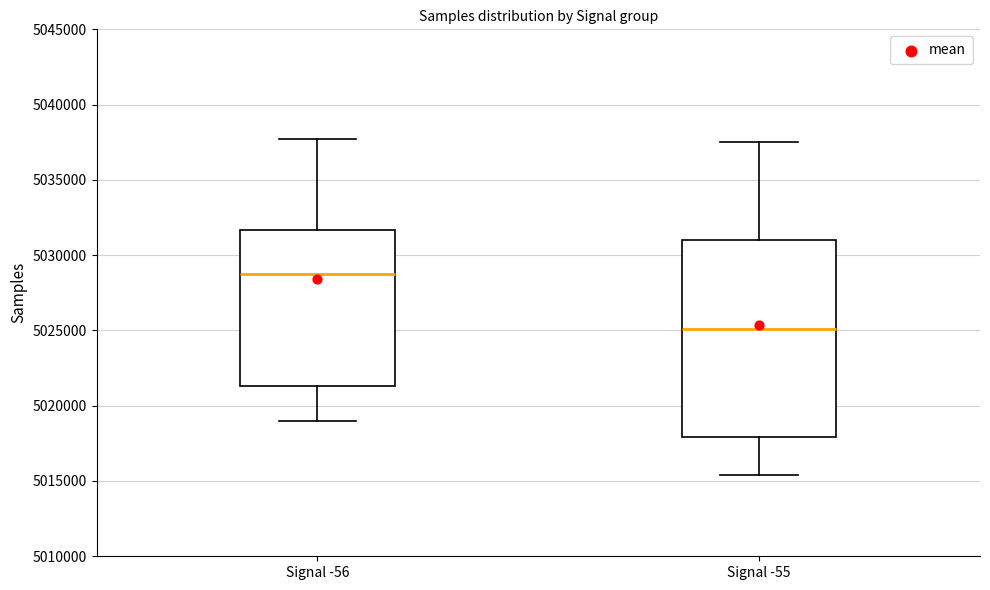

Comparing the boxes themselves (not the whiskers), which one is the tallest?

Signal -55